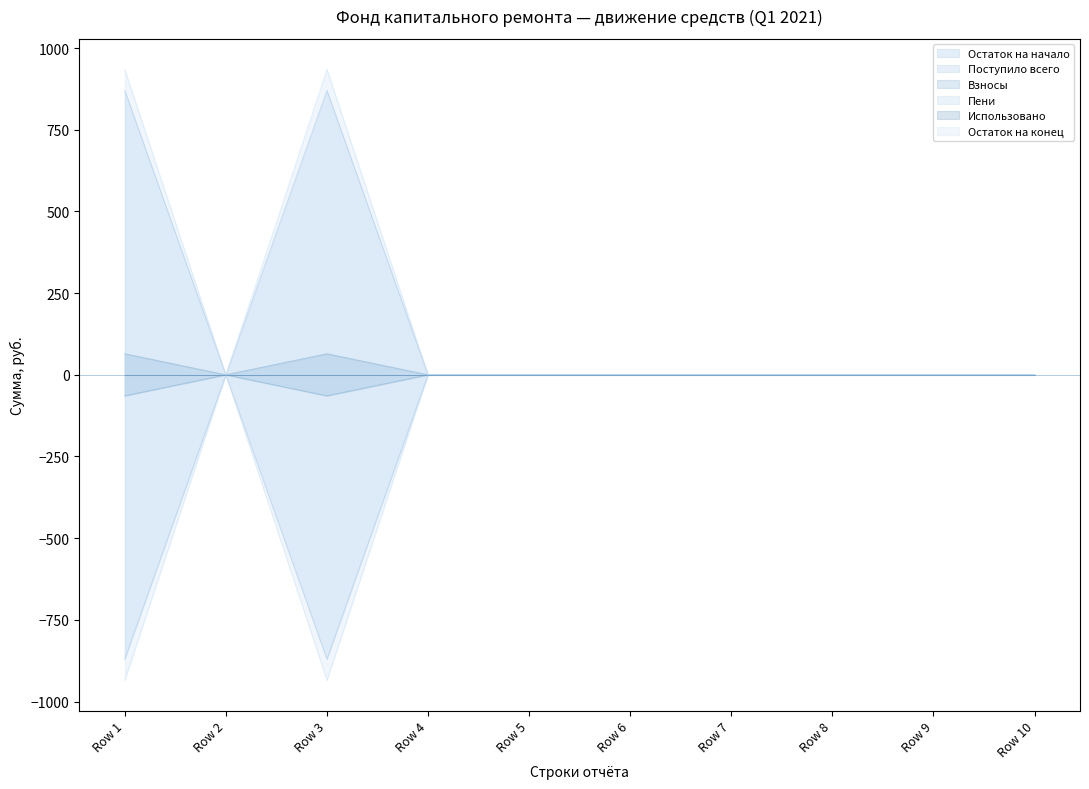

How many data points in Взносы are less than 0?

2